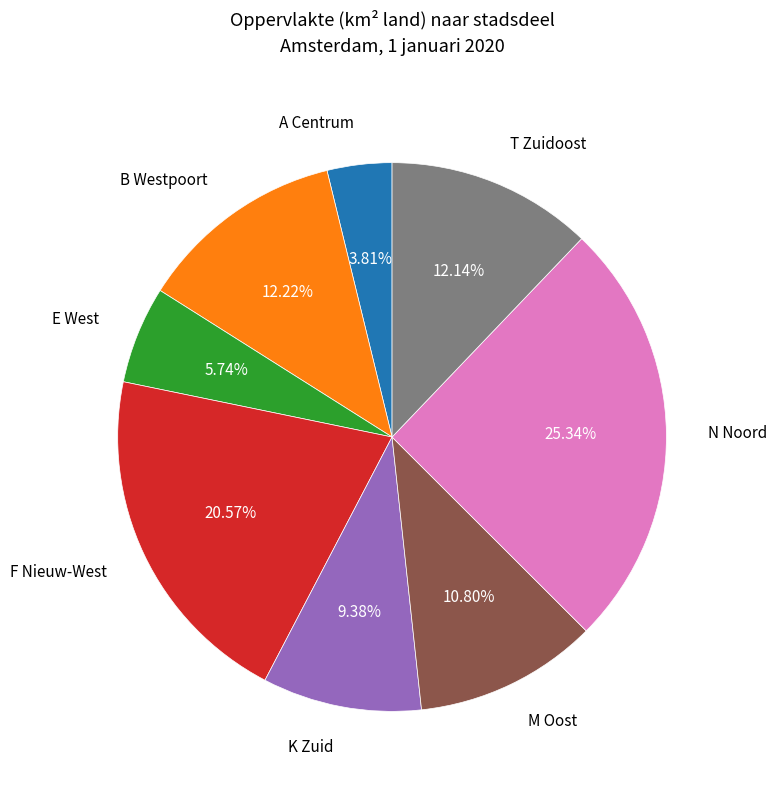

Is there a majority slice in this chart?

No